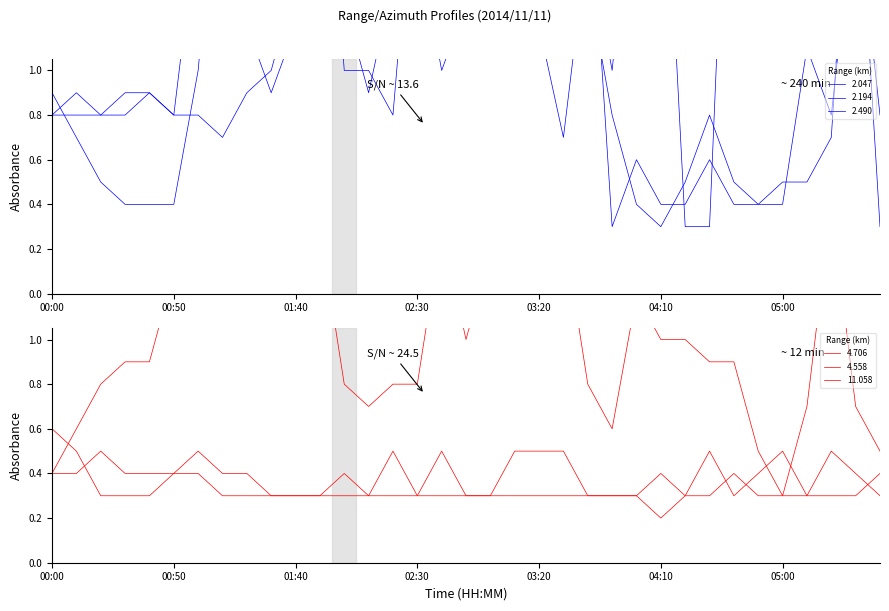

In 4.706, how many points are lower than both neighbors (excluding endpoints)?

4